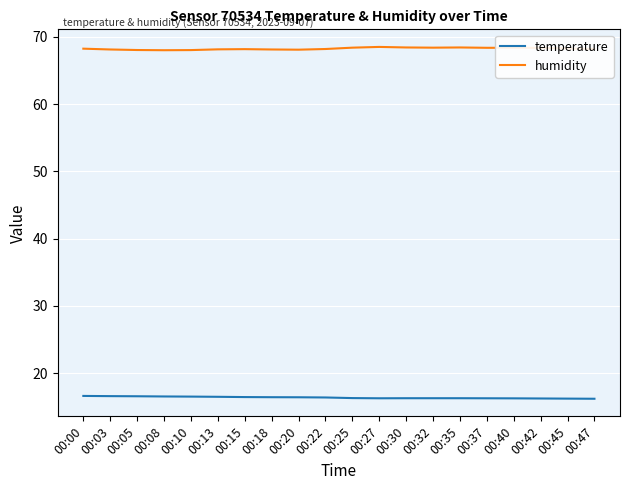

True or false: temperature has a value of 16.3 at 00:32.

True